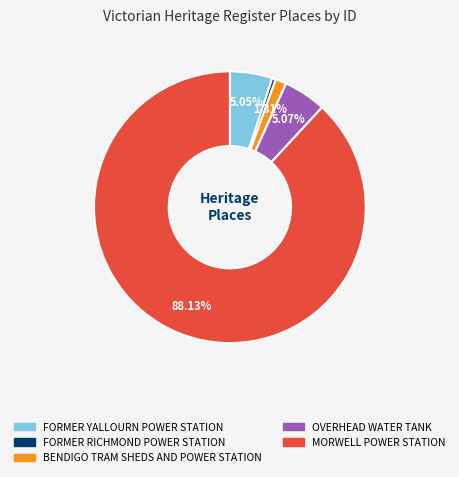

Does any single category account for the majority?

Yes